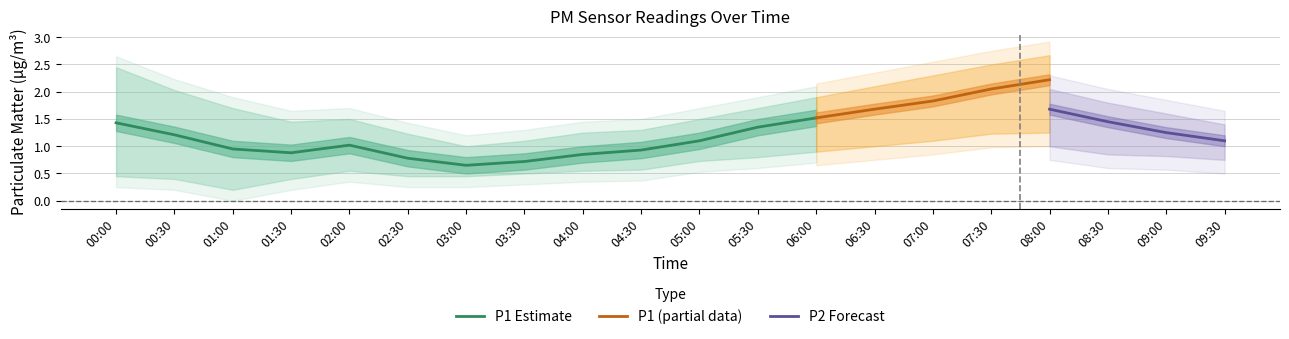

What is the value of the P1 point at the 3rd from the left?

0.9